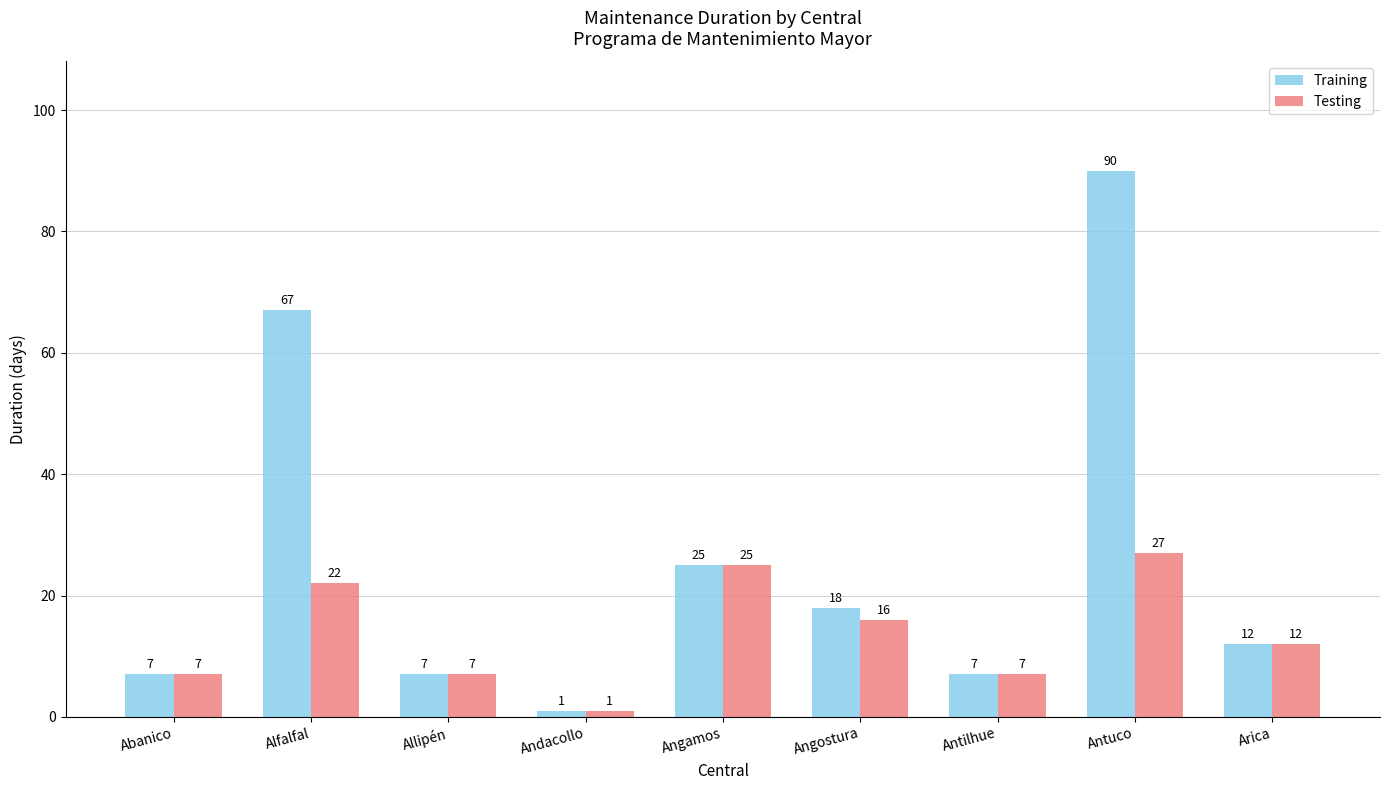

What is the total value across all series at Abanico?

14